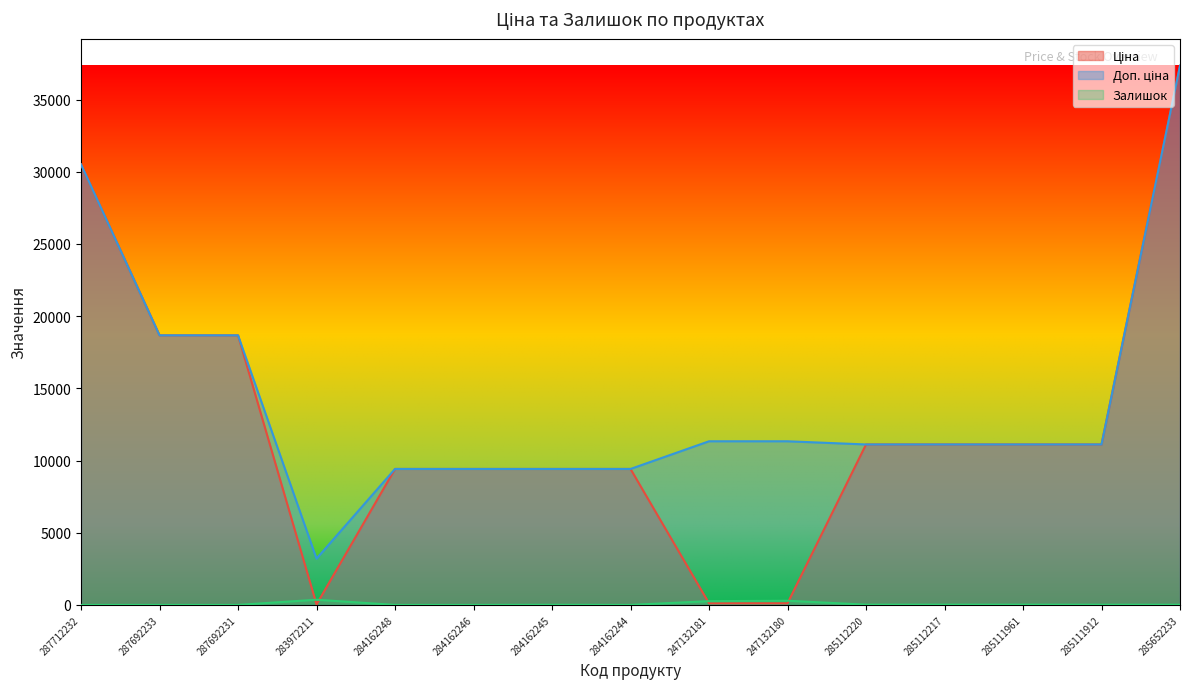

True or false: Доп. ціна and Ціна cross at least once.

False